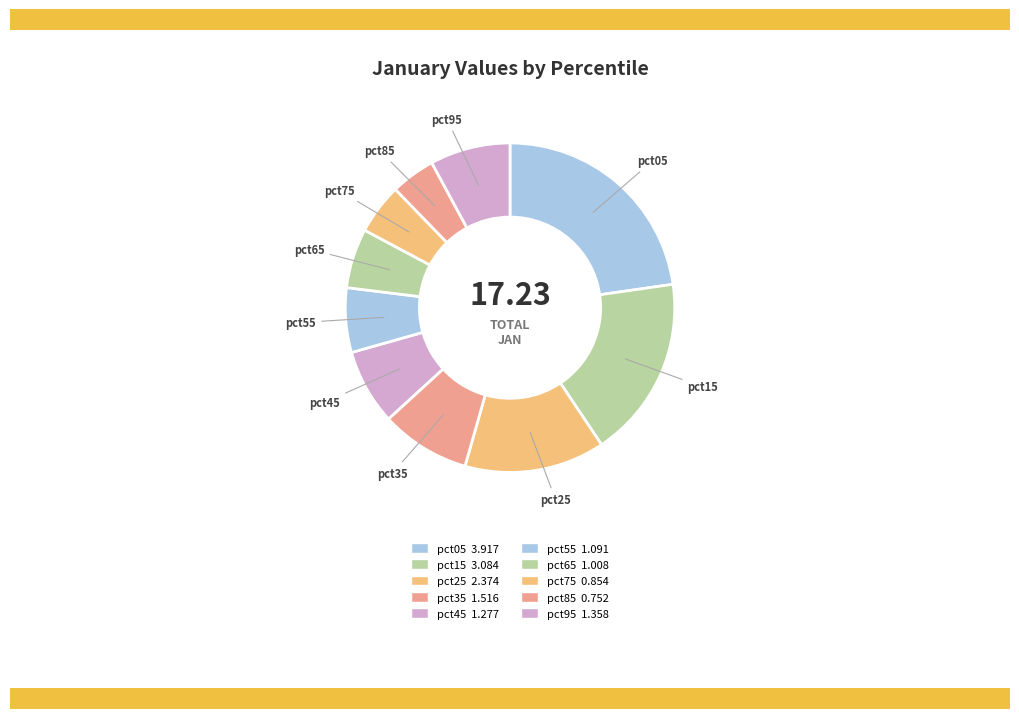

To the nearest percent, what is the difference between the largest and smallest slice percentages?

18%